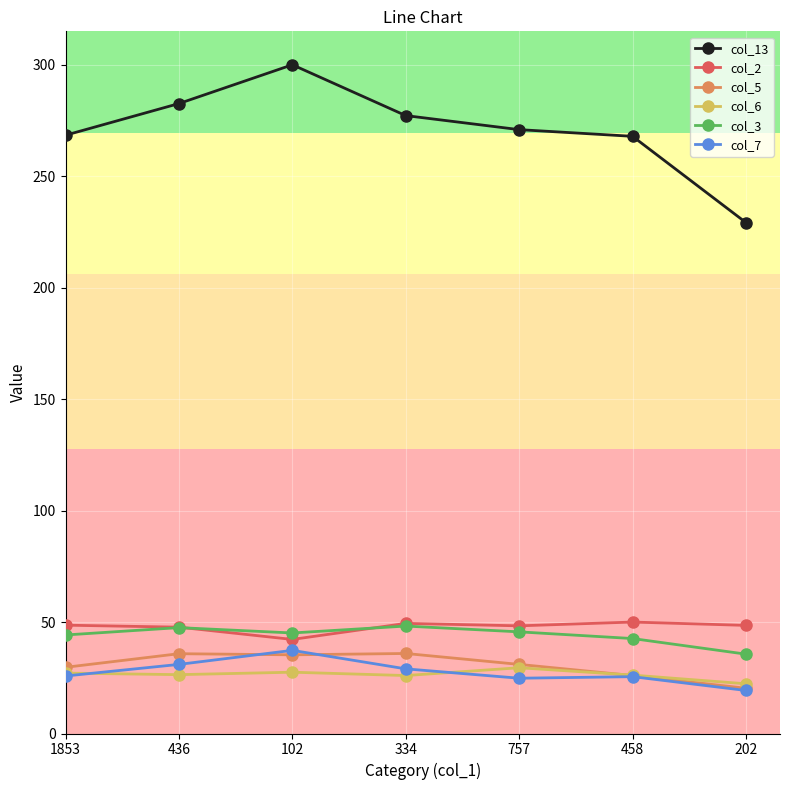

What is the spread (max minus min) of values at 334?

251.2